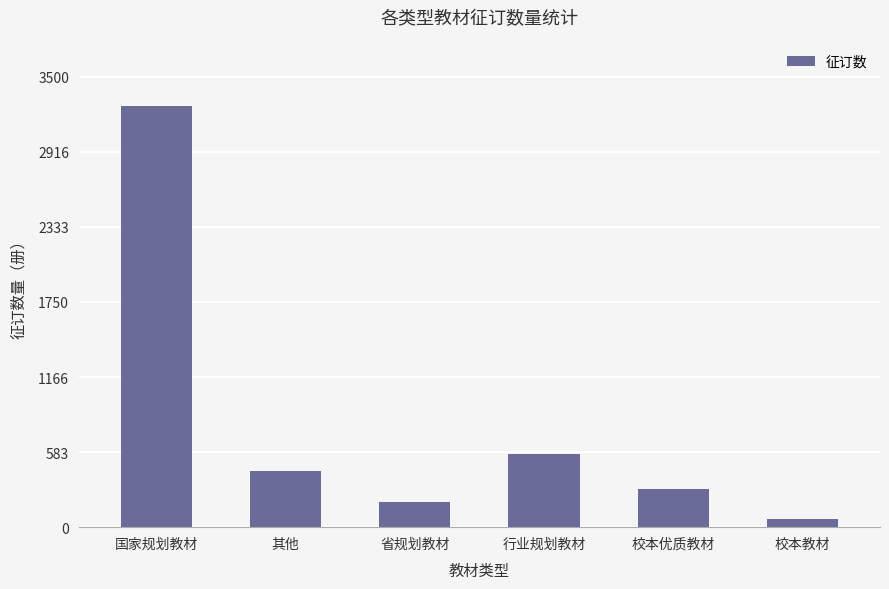

Reading left to right, list all the values displayed in this chart.

国家规划教材=3275	其他=435	省规划教材=197	行业规划教材=569	校本优质教材=299	校本教材=66